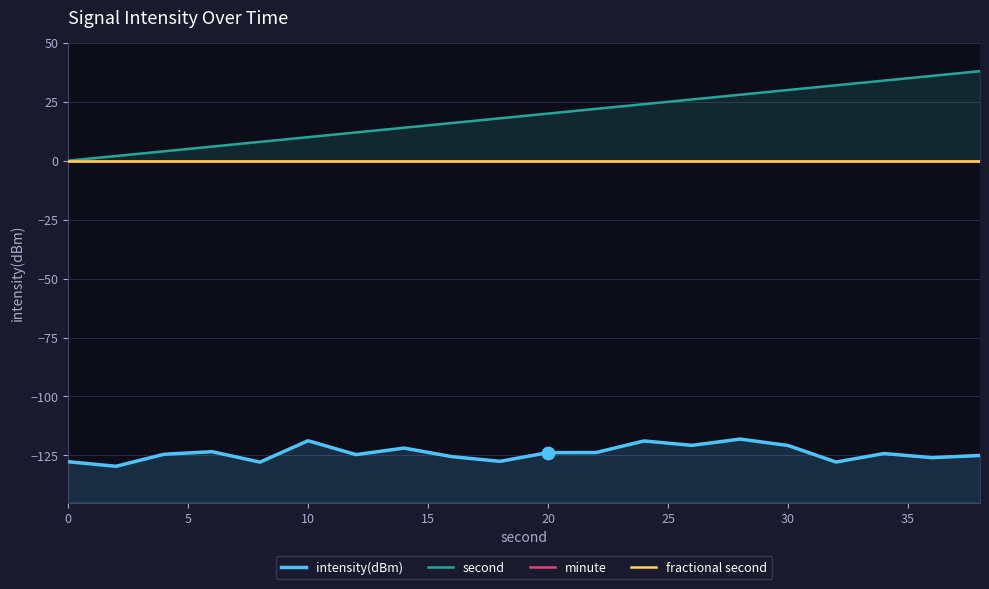

Which series contains the highest Y value?

second